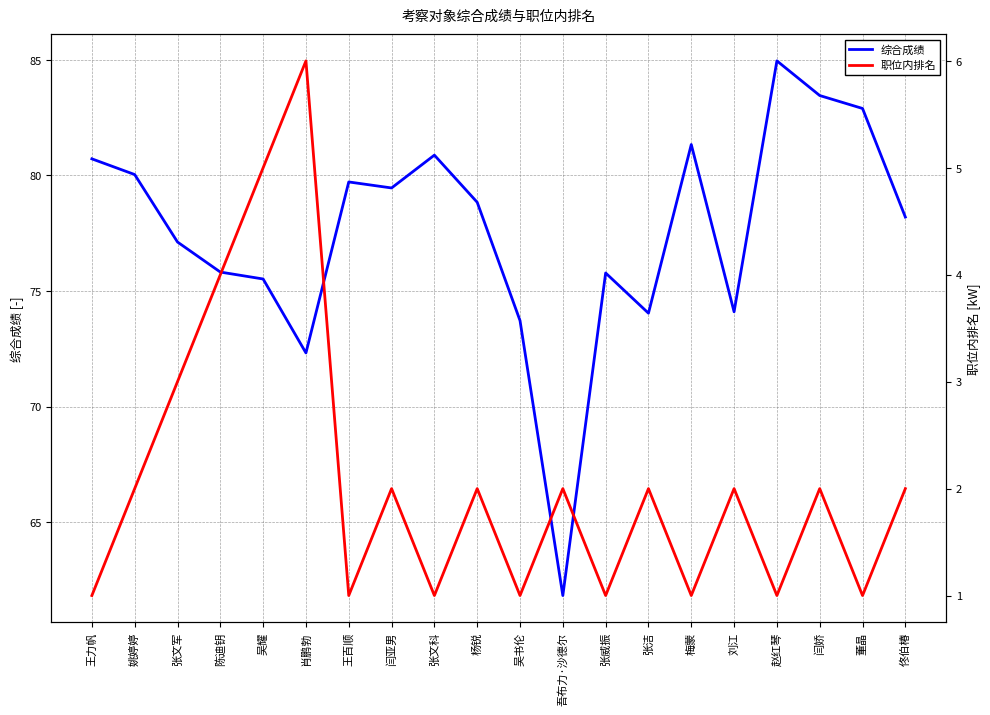

What is the average value of the 综合成绩 series?

77.5